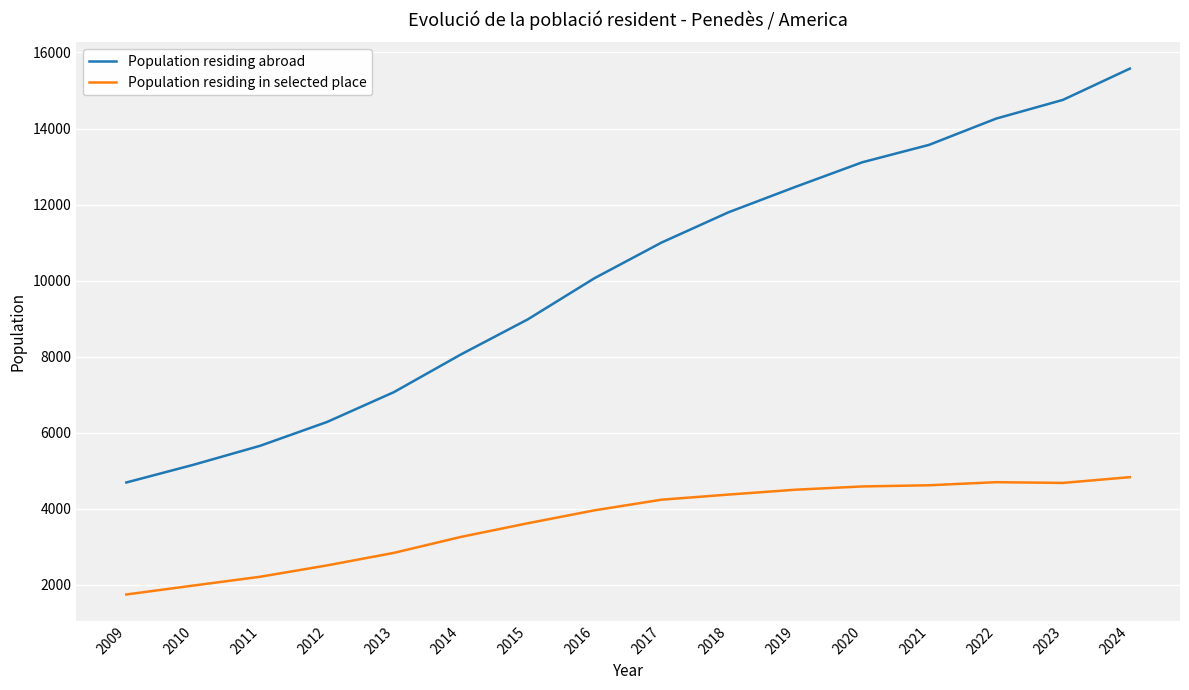

What is the sum of all Population residing in selected place values?

58724